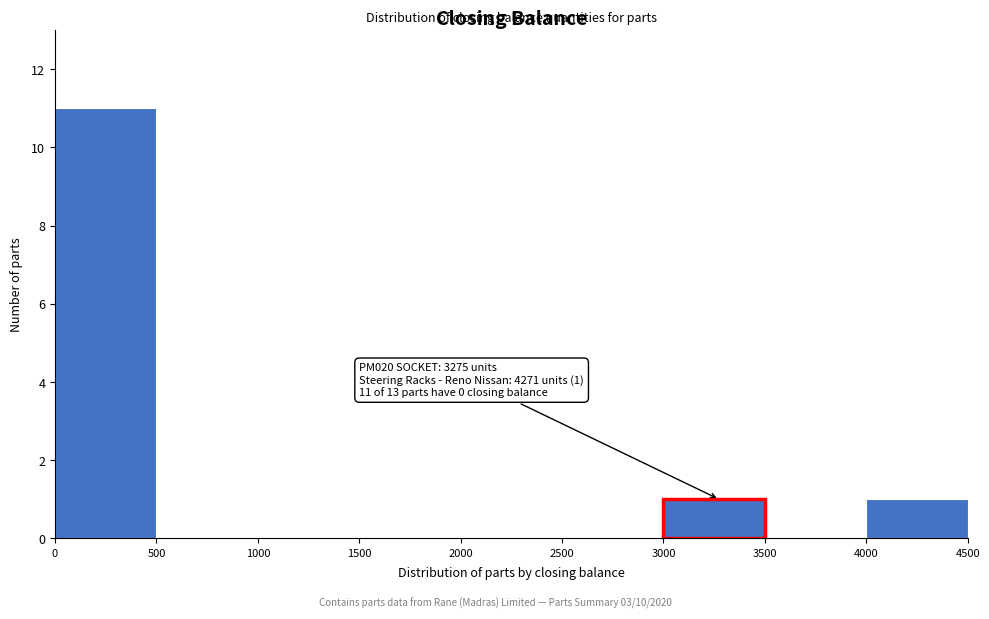

Over which range of the x-axis is the bar tallest?

0 to 500